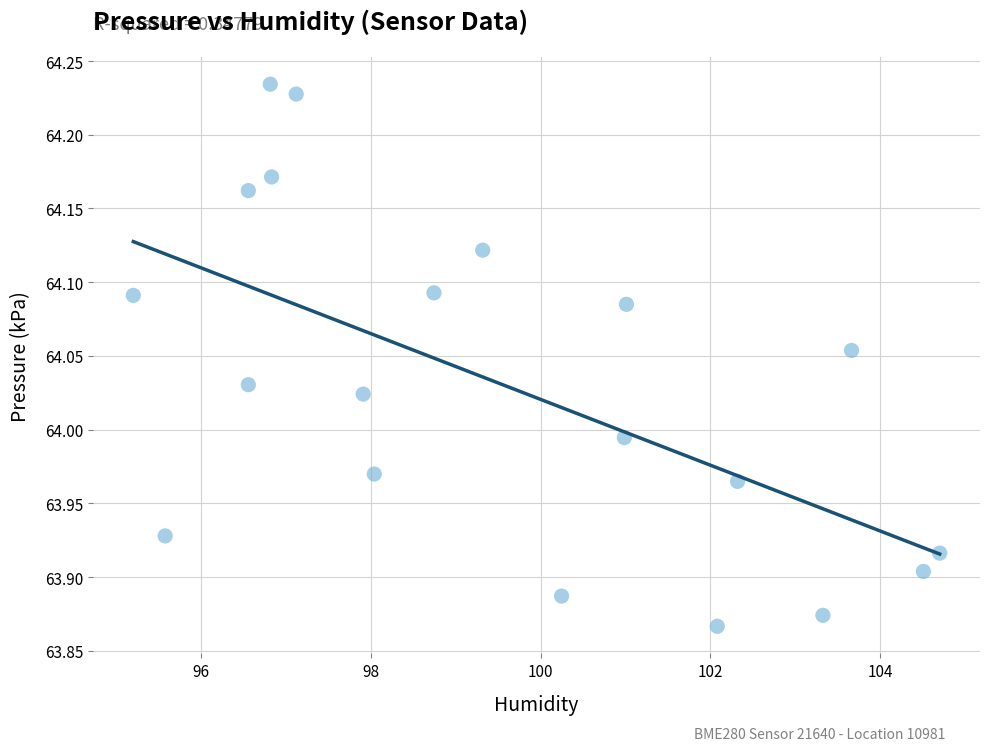

What is the range of Y values (max minus min)?

0.4